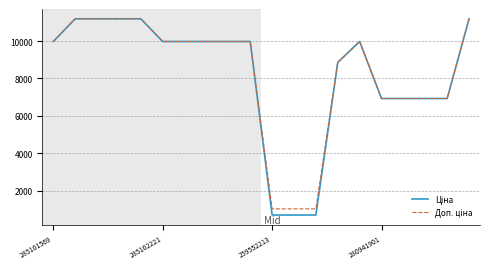

What is the maximum value shown in the chart?

11188.2